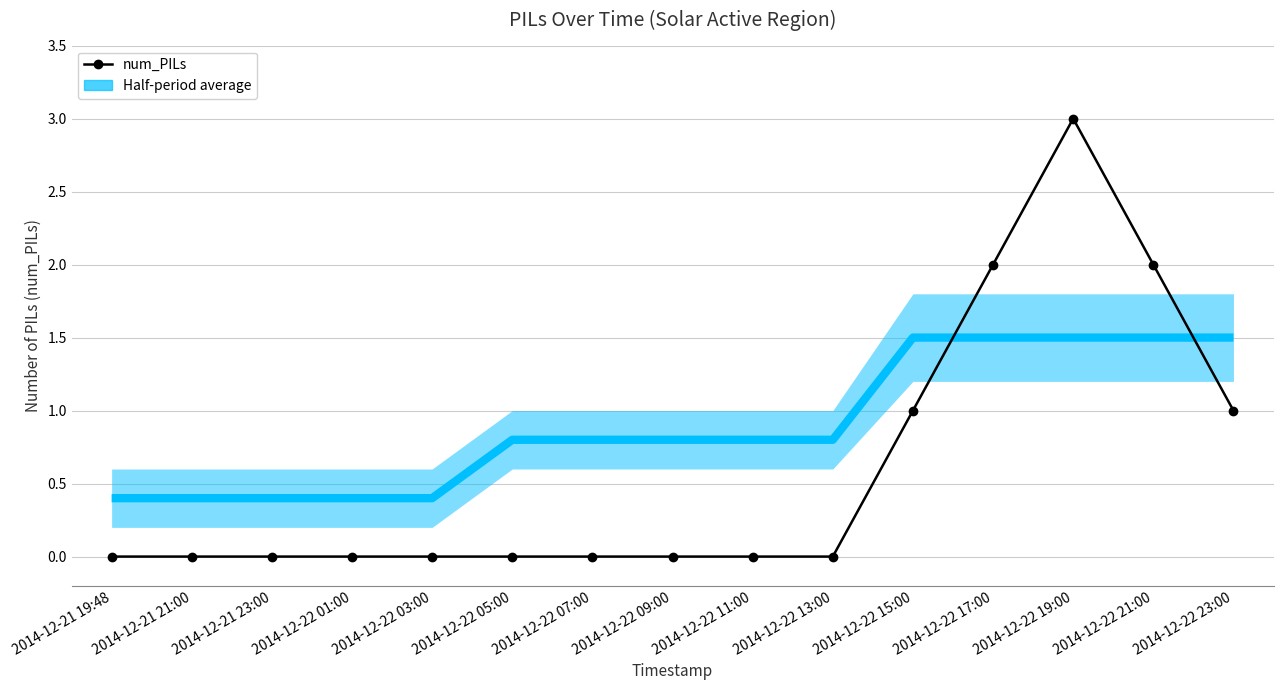

Reading right to left, transcribe all the data shown in this chart.

2014-12-22 23:00=1	2014-12-22 21:00=2	2014-12-22 19:00=3	2014-12-22 17:00=2	2014-12-22 15:00=1	2014-12-22 13:00=0	2014-12-22 11:00=0	2014-12-22 09:00=0	2014-12-22 07:00=0	2014-12-22 05:00=0	2014-12-22 03:00=0	2014-12-22 01:00=0	2014-12-21 23:00=0	2014-12-21 21:00=0	2014-12-21 19:48=0